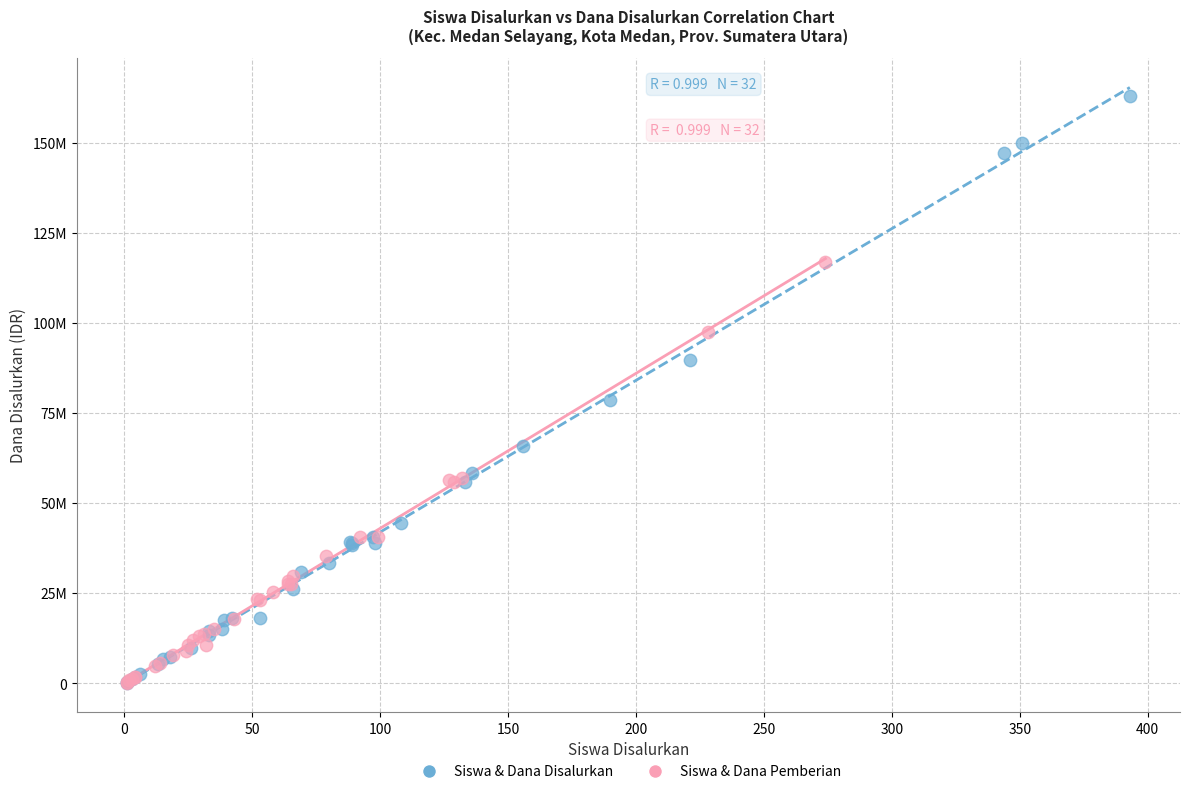

Which series contains the highest Y value?

Siswa & Dana Disalurkan